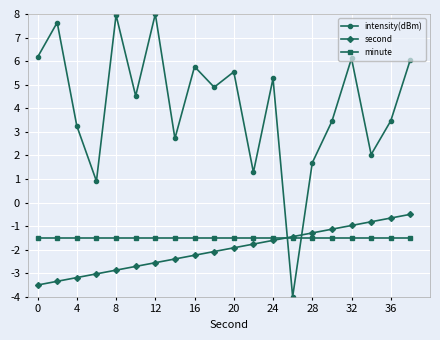

Which series has the widest spread of values?

intensity(dBm)